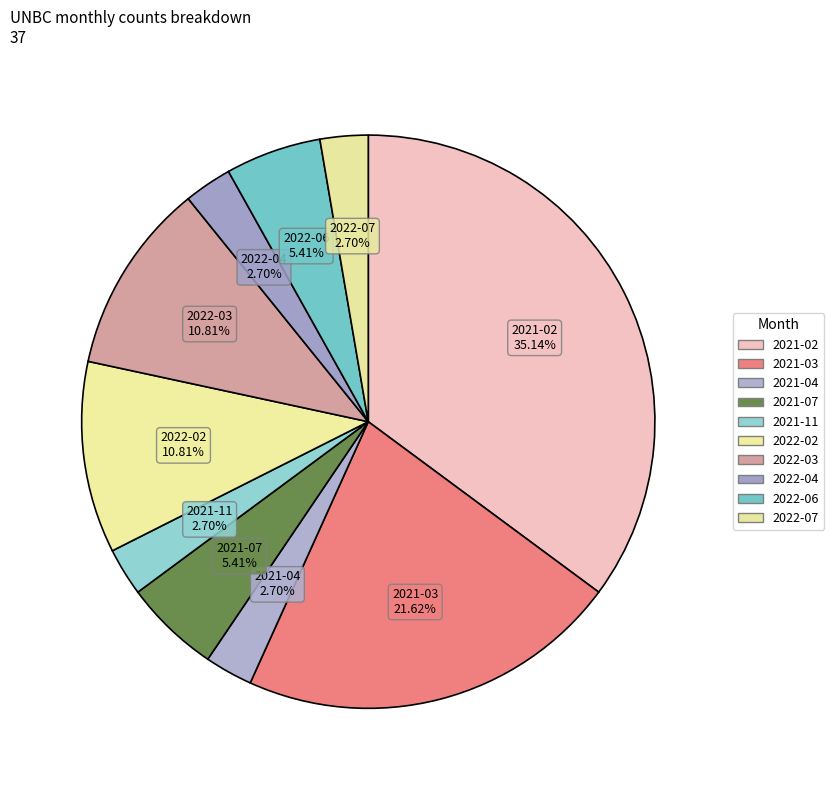

How many slices are in this pie chart?

10